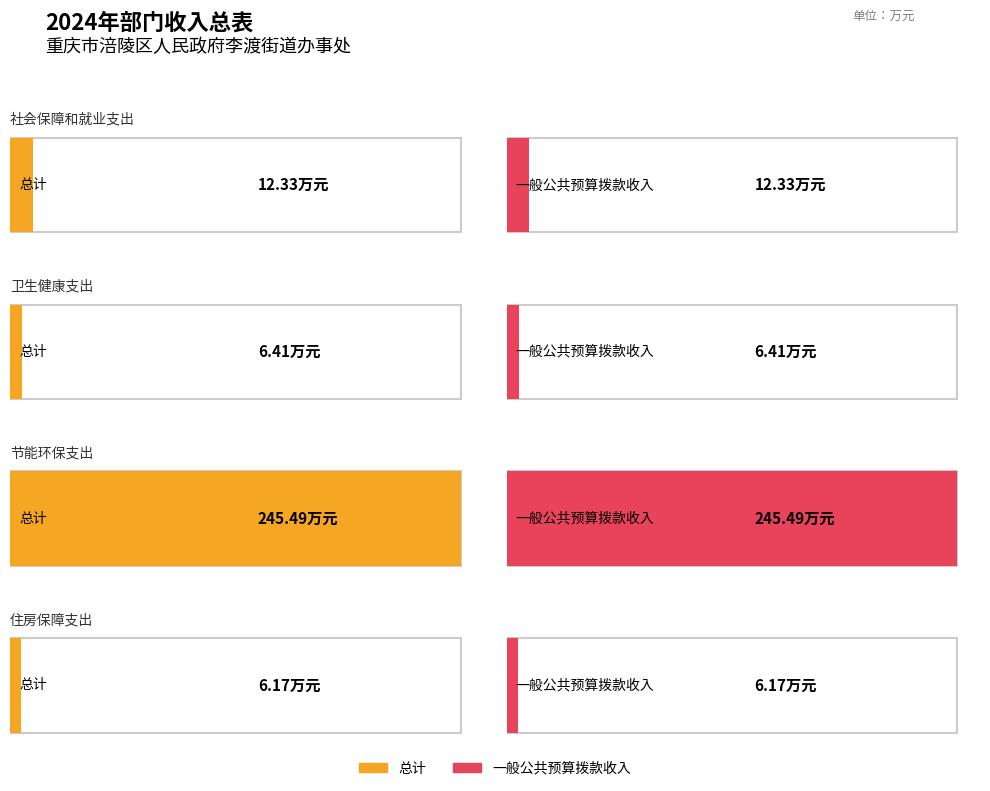

What is the difference between the maximum and minimum values in the 总计 series?

239.3